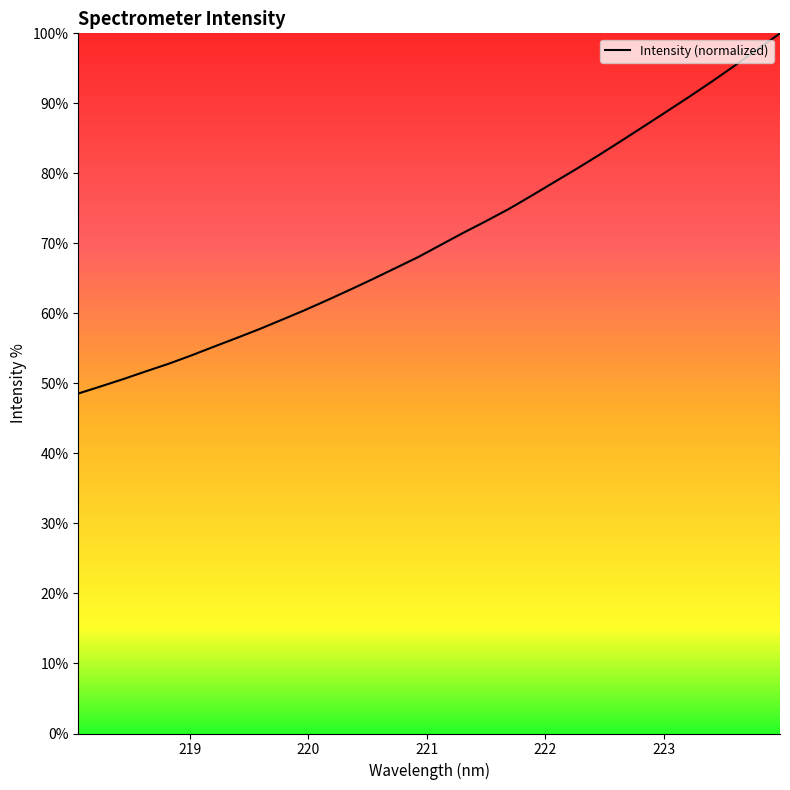

What is the difference between the maximum and minimum values?

51.4